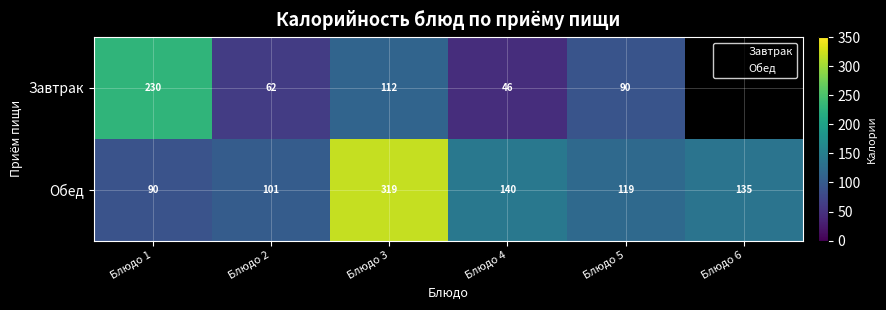

Where does the data first go above 134?

Блюдо 3